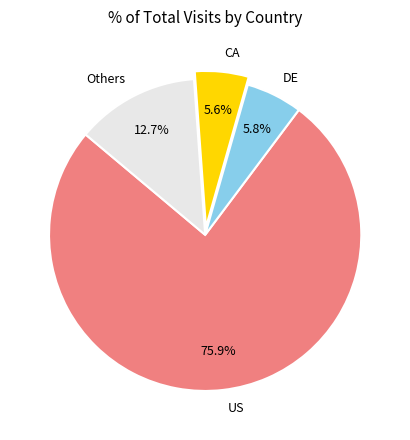

To the nearest percent, what is the difference between the largest and smallest slice percentages?

70%